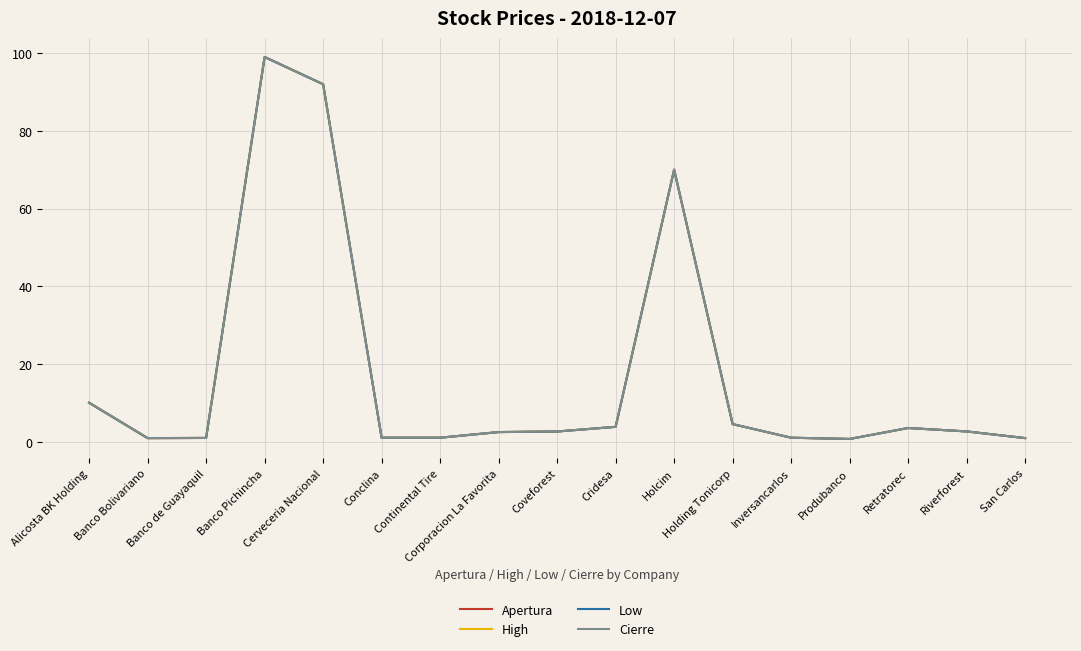

What is the label of the 2nd point from the left?

Banco Bolivariano